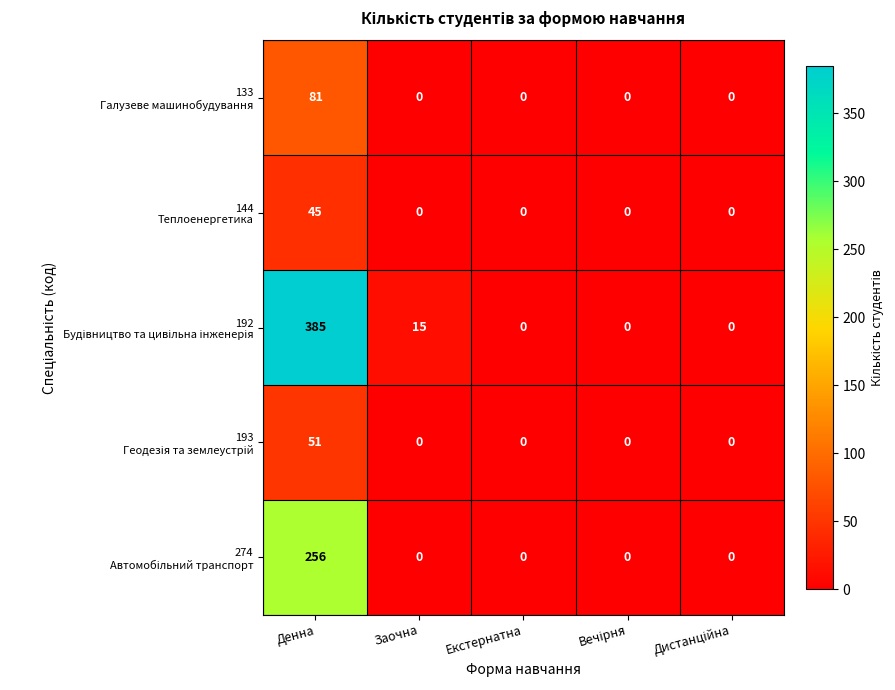

Which label corresponds to the largest value in the chart?

Денна